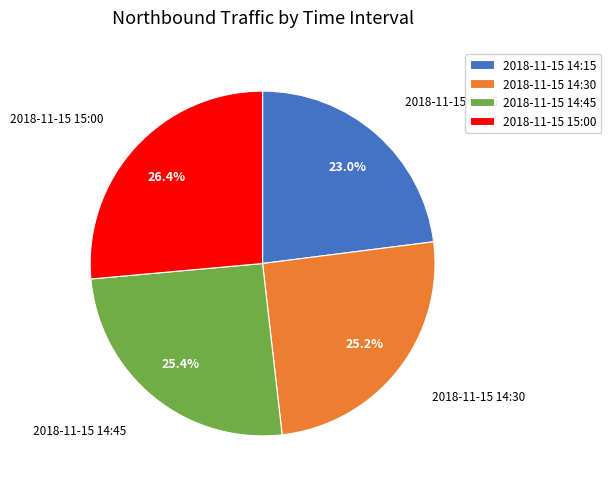

What portion of the pie excludes 2018-11-15 14:30?

74.8%